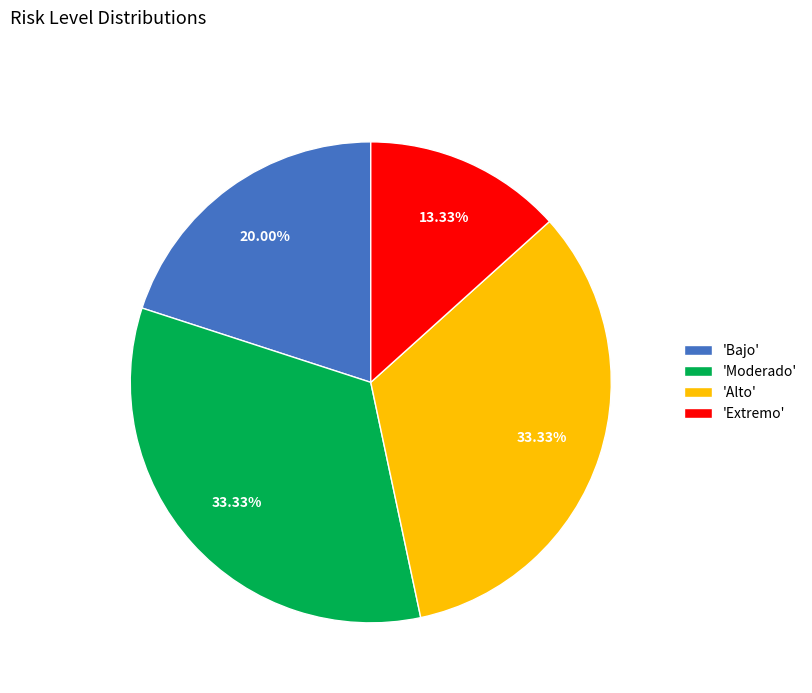

Which category has the smallest portion of the pie?

'Extremo'